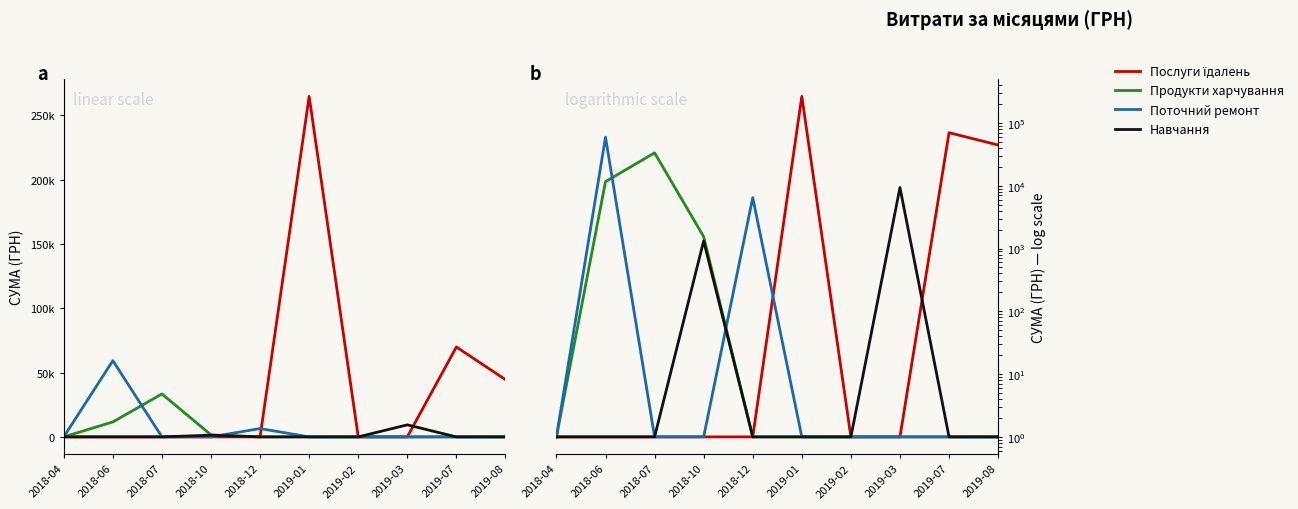

Between 2018-07 and 2018-06, which is larger?

2018-07